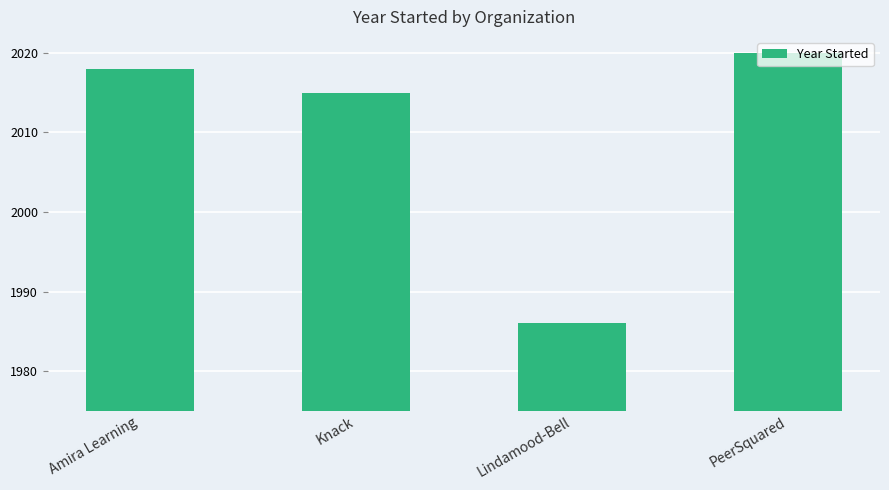

The chart shows a value of 2015 at Knack. True or false?

True